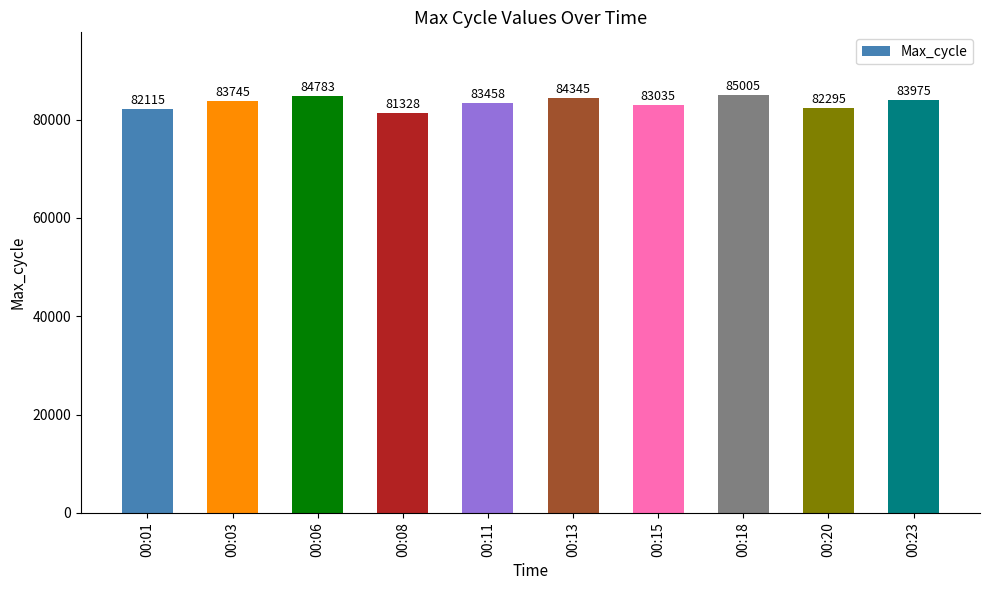

What is the value of the 10th bar from the left?

83975